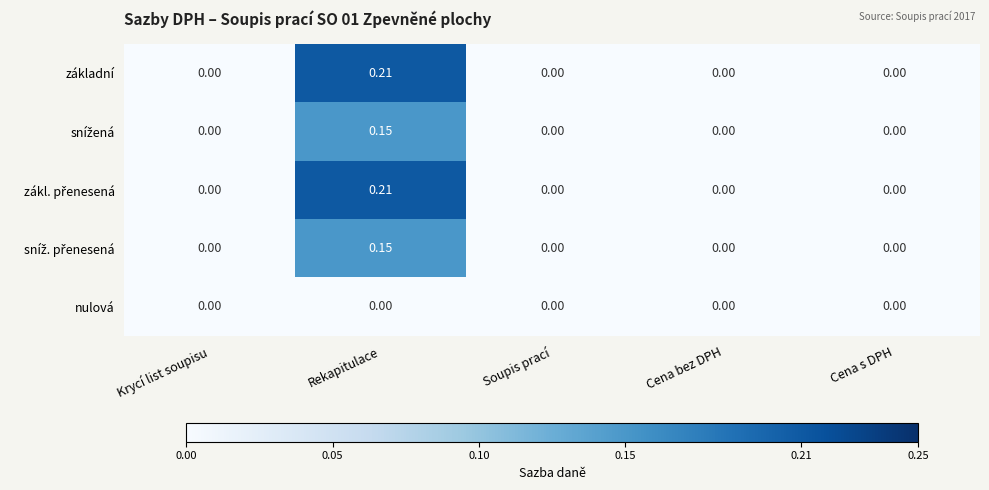

At which category is the sum across all series the highest?

Rekapitulace